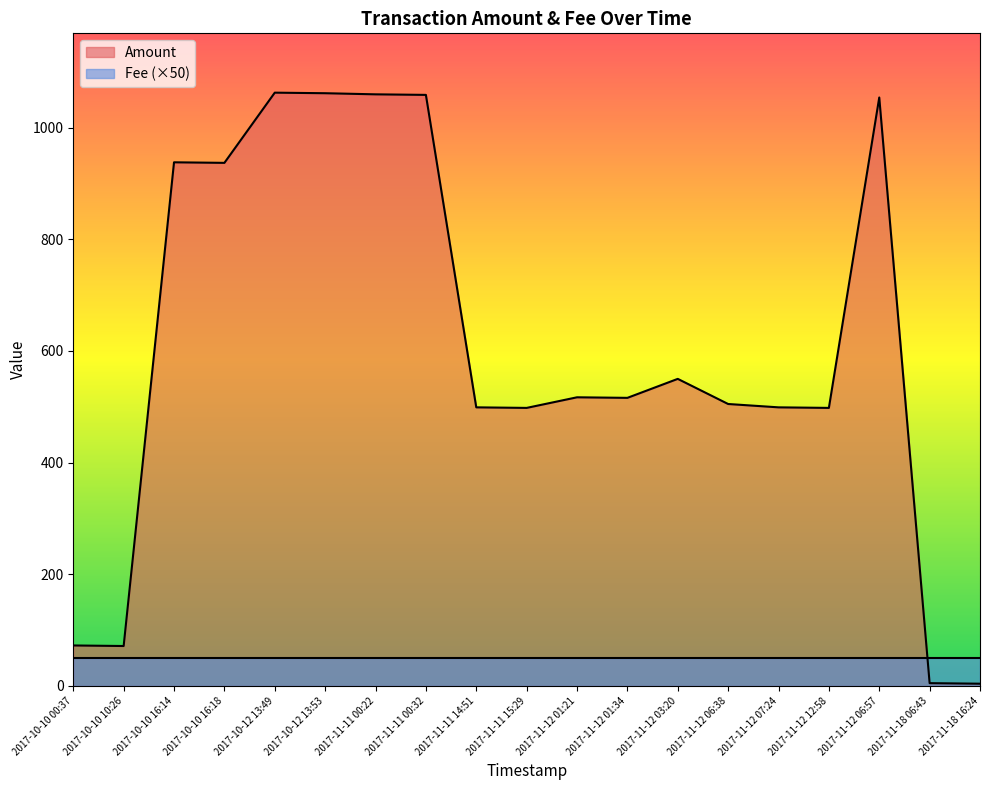

True or false: the data shows 1.9 at 2017-11-18 16:24.

False